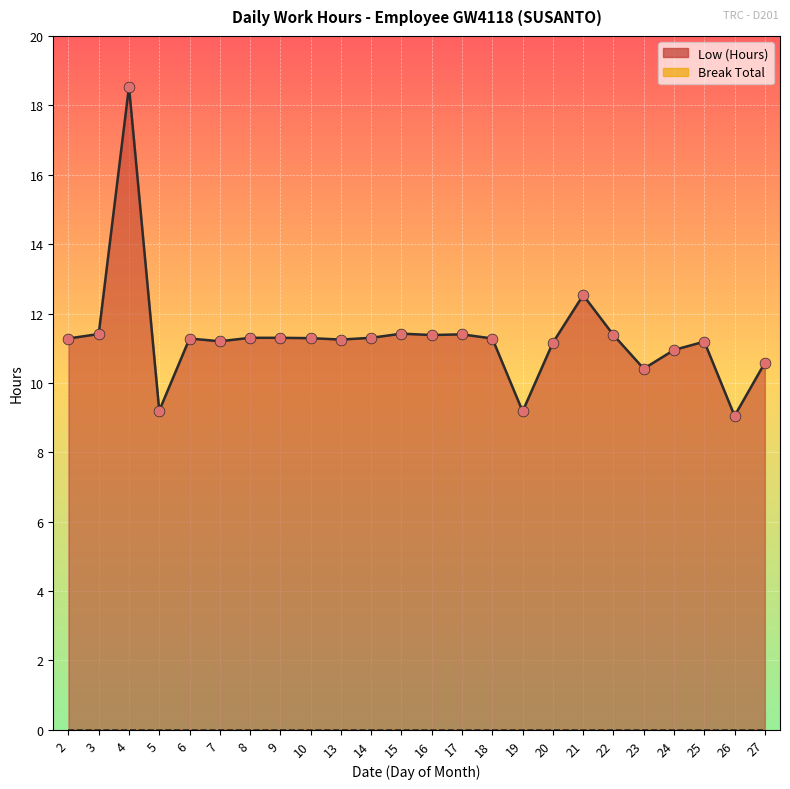

Approximately how many times larger is the value at 14 compared to 13?

1.0